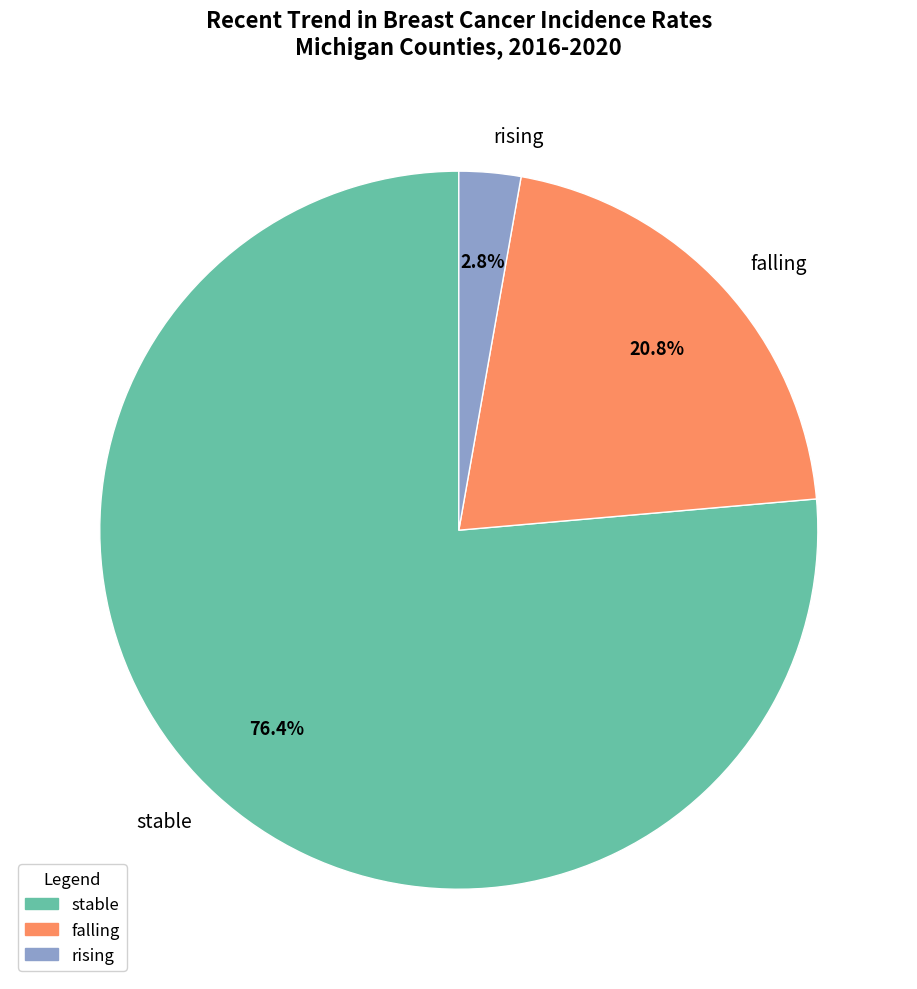

Does falling account for over 50% of the chart?

No